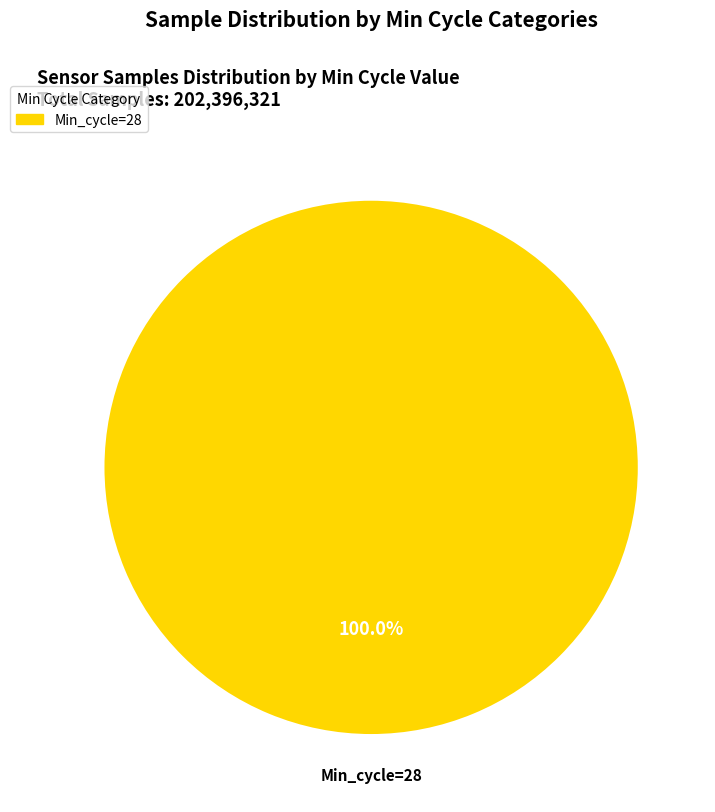

Is there any slice that represents more than half of the pie?

Yes